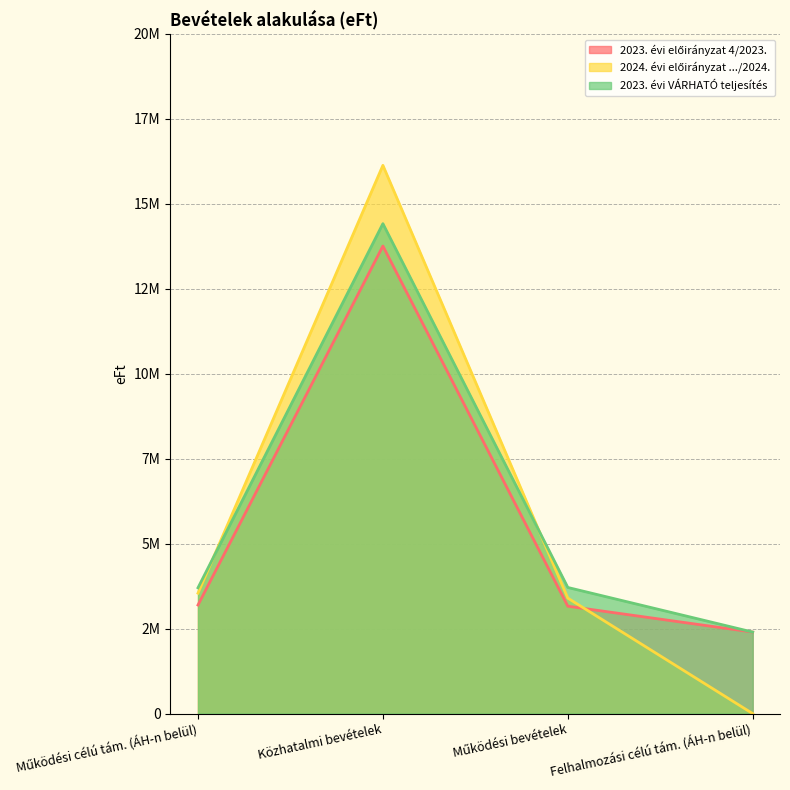

How many lines are shown in the chart?

3